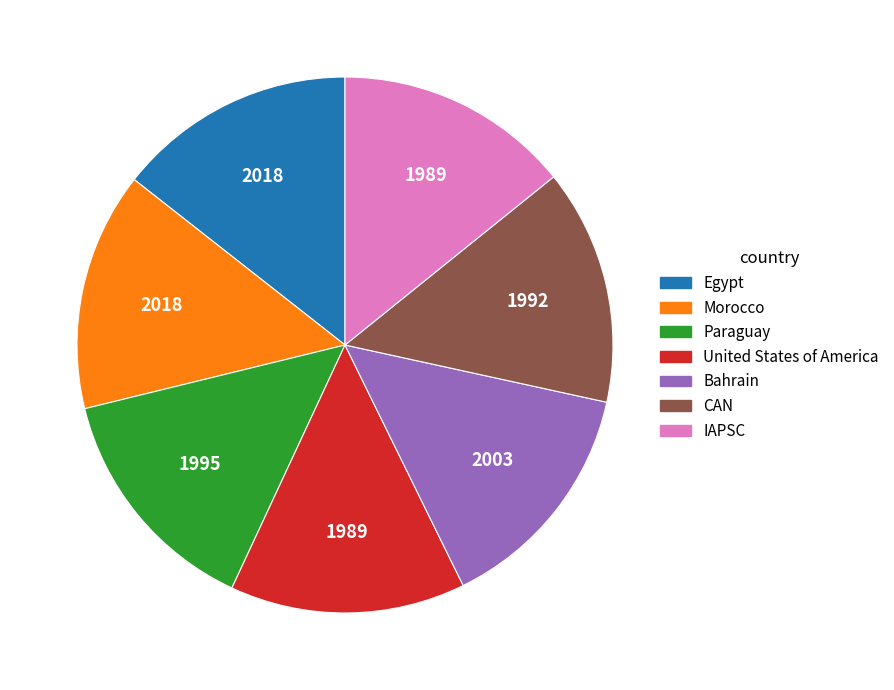

True or false: Paraguay accounts for 14% of the total.

True